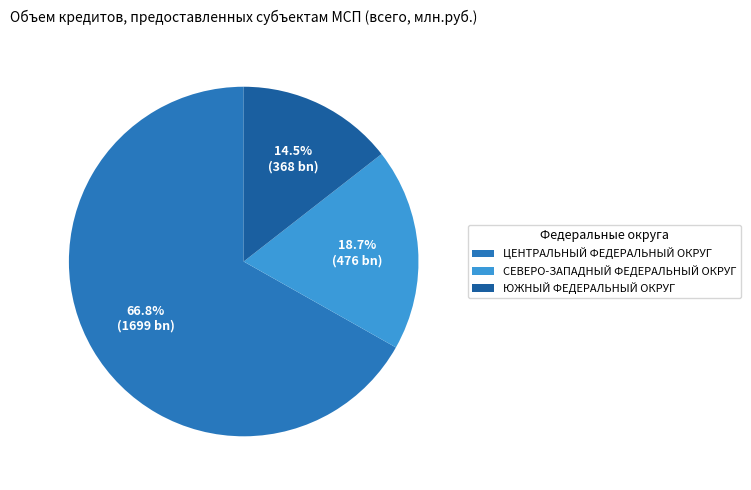

Which category accounts for the majority?

ЦЕНТРАЛЬНЫЙ ФЕДЕРАЛЬНЫЙ ОКРУГ